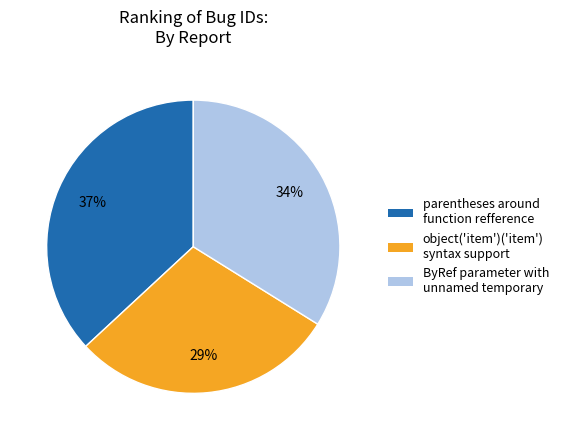

Is there any slice that represents more than half of the pie?

No